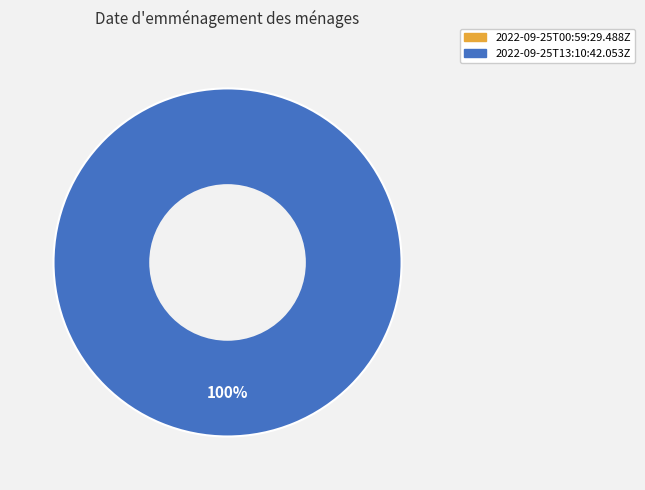

Rank the categories by value from lowest to highest.

2022-09-25T00:59:29.488Z, 2022-09-25T13:10:42.053Z